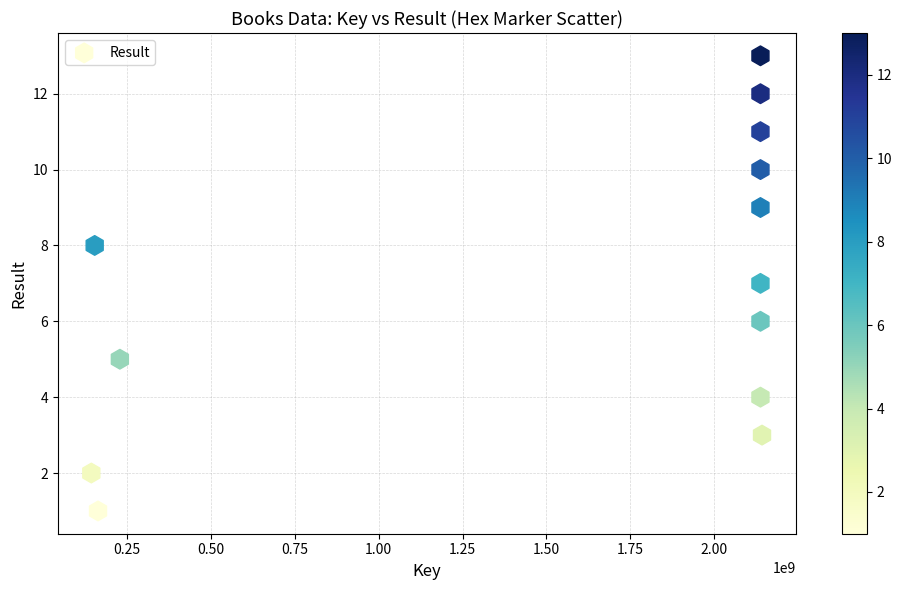

What is the range of Y values (max minus min)?

12